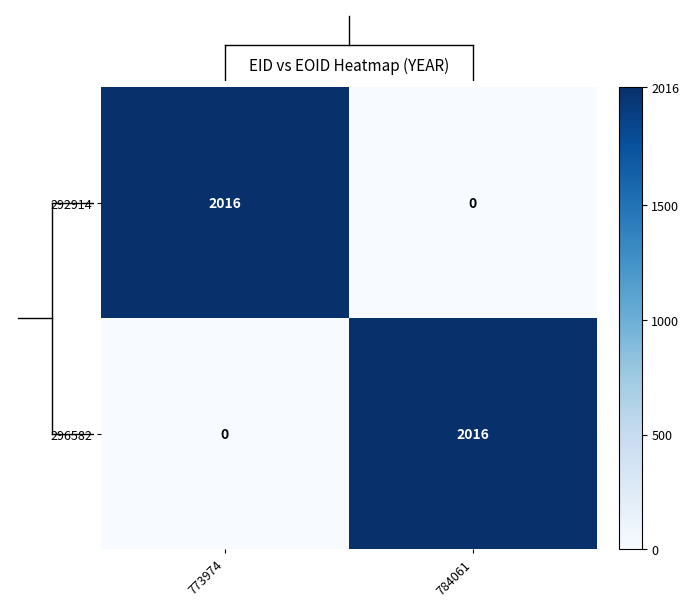

Rank the categories by 296582 value from lowest to highest.

773974, 784061